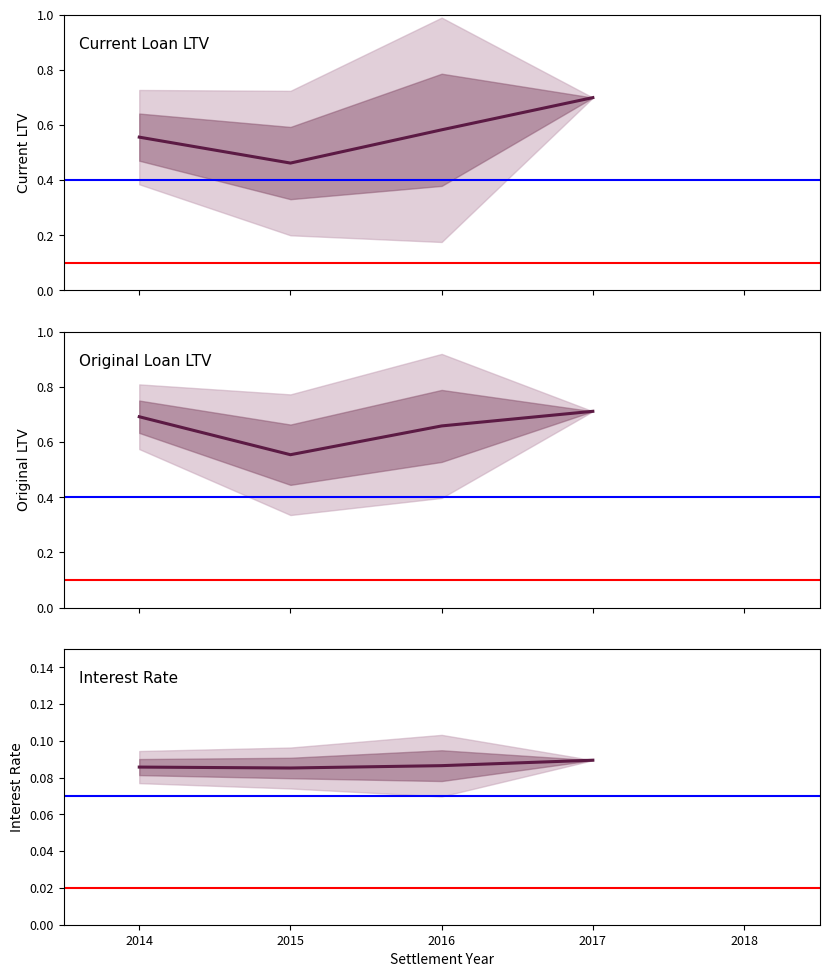

Reading left to right, what are all the values shown in this chart?

Current Loan LTV: 0.6	0.5	0.6	0.7
Original Loan LTV: 0.7	0.6	0.7	0.7
Interest Rate: 0.1	0.1	0.1	0.1